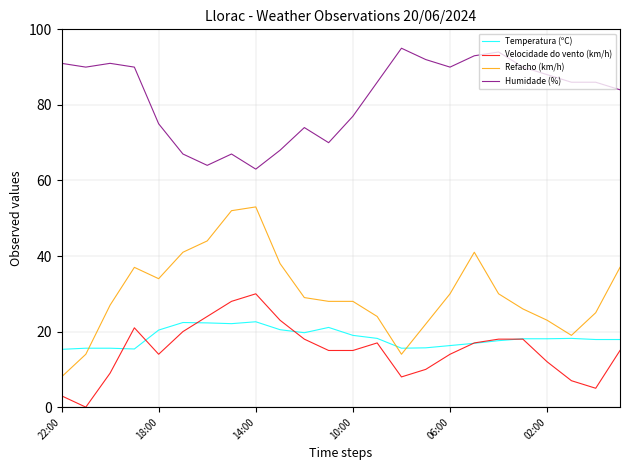

At how many categories does at least one series exceed 8?

24